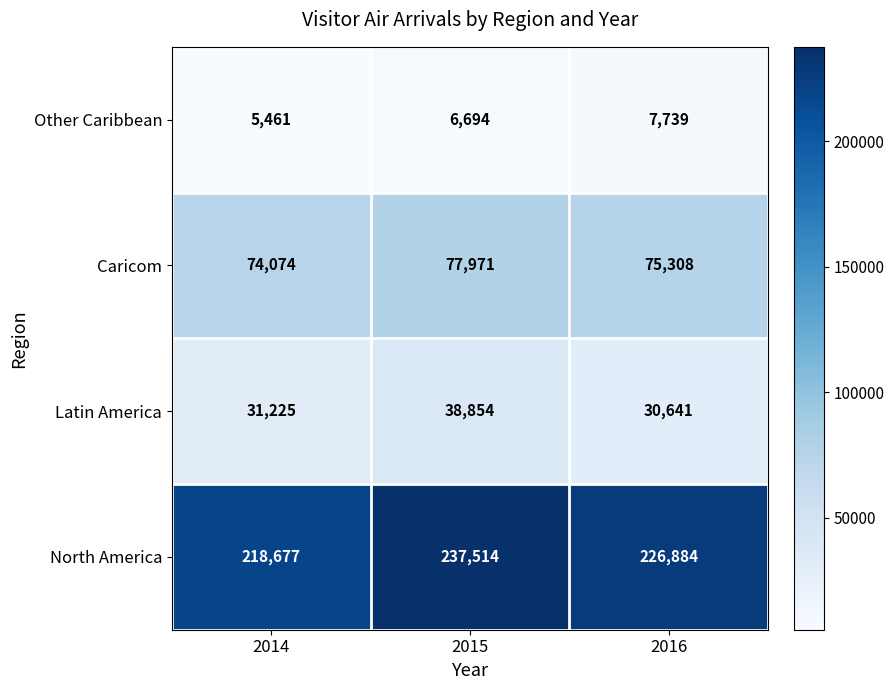

At how many categories does at least one series exceed 38097?

3